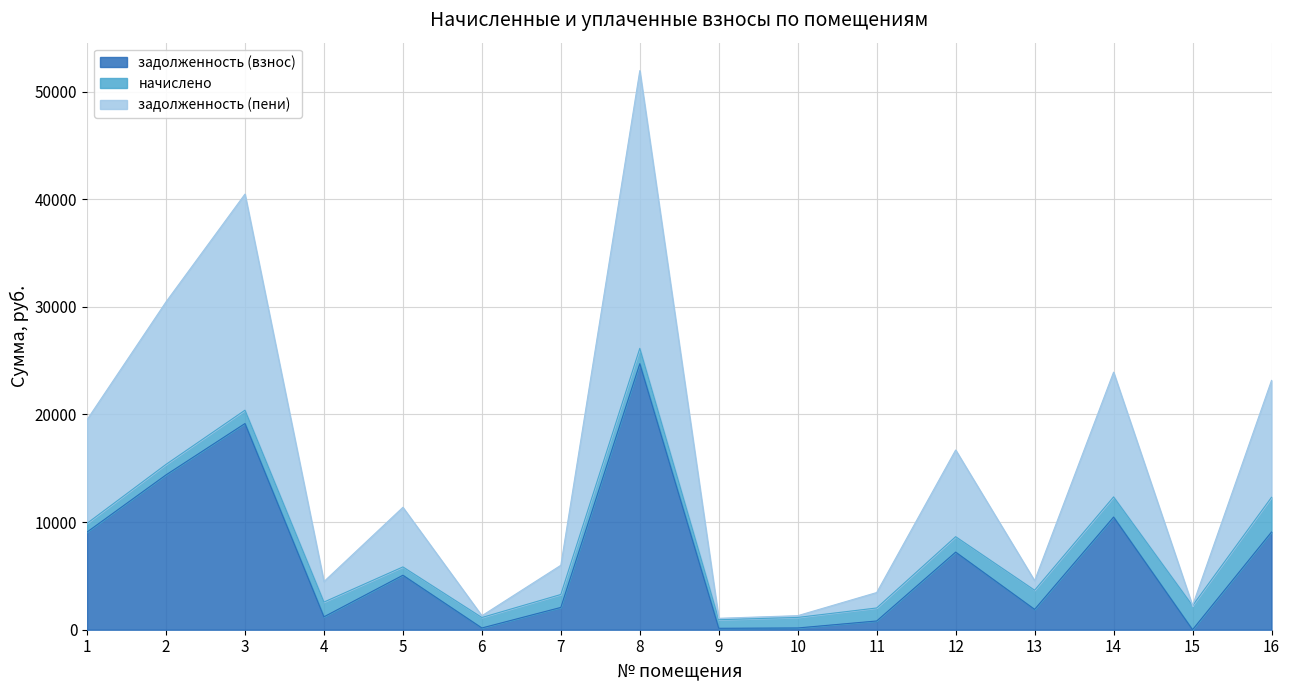

At which category does the chart reach its minimum across all series?

15